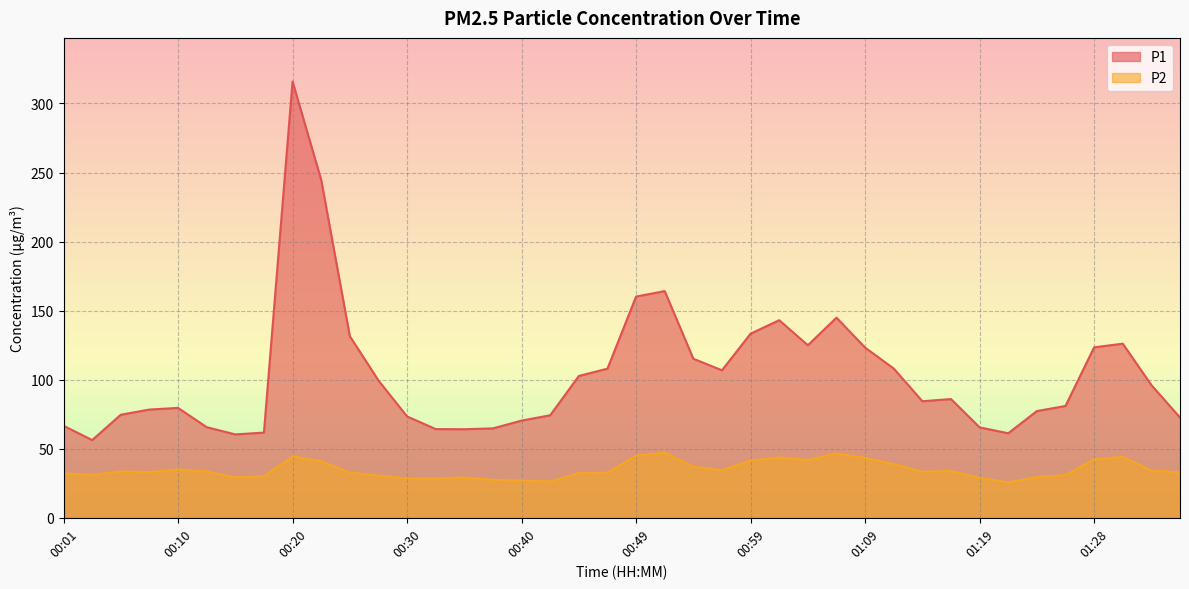

Reading left to right, extract all data points from this chart.

P1: 66.6	56.3	74.6	78.4	79.6	65.6	60.4	61.7	315.9	244.7	131.5	99.5	73.4	64.2	64.1	64.7	70.4	74.2	102.7	108.0	160.2	164.1	115.2	106.8	133.3	143.1	124.9	144.9	123.2	108.1	84.4	86.0	65.5	61.2	77.3	81.0	123.4	126.1	96.1	72.6
P2: 32.1	31.0	33.6	33.1	35.1	33.5	29.3	30.0	44.4	41.0	32.8	30.5	28.5	28.5	29.1	27.5	27.0	26.3	32.4	32.7	44.9	47.2	37.0	34.5	41.4	43.7	41.8	46.7	43.3	38.9	33.3	33.9	28.9	25.7	29.5	30.9	42.4	44.2	34.1	32.9